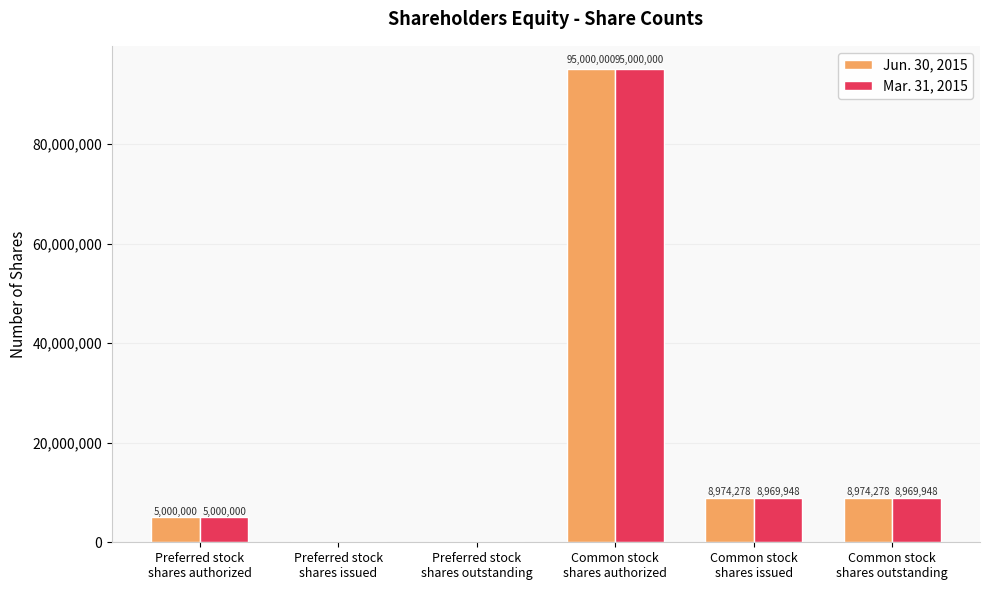

What is the sum of all Mar. 31, 2015 values?

117939896